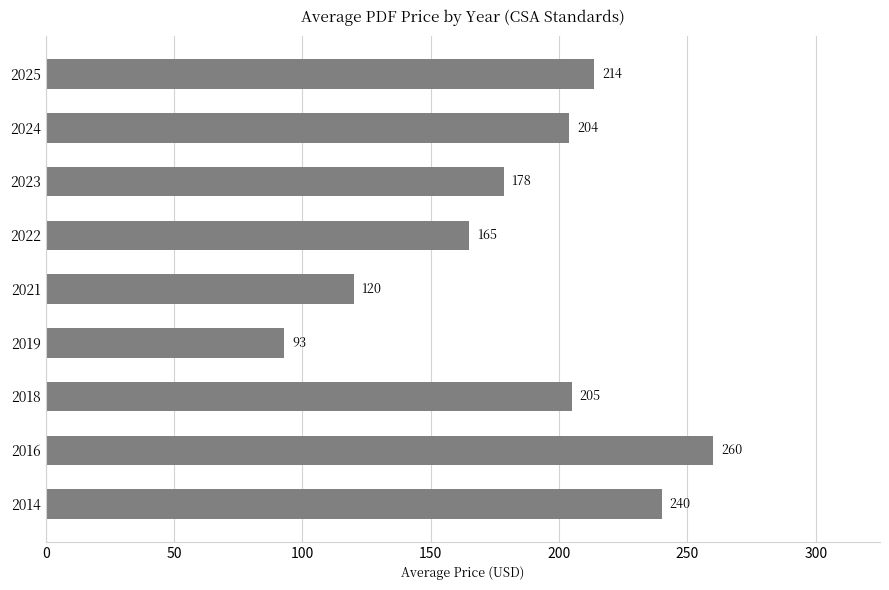

At which category does the chart reach its minimum across all series?

2019